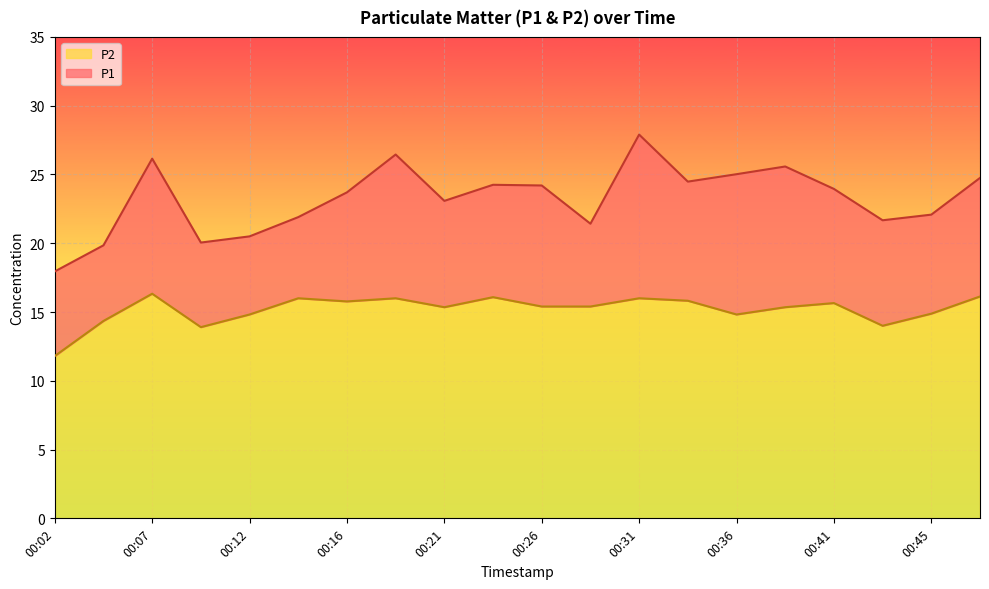

What is the difference between the second highest and minimum values in the P2 series?

4.3